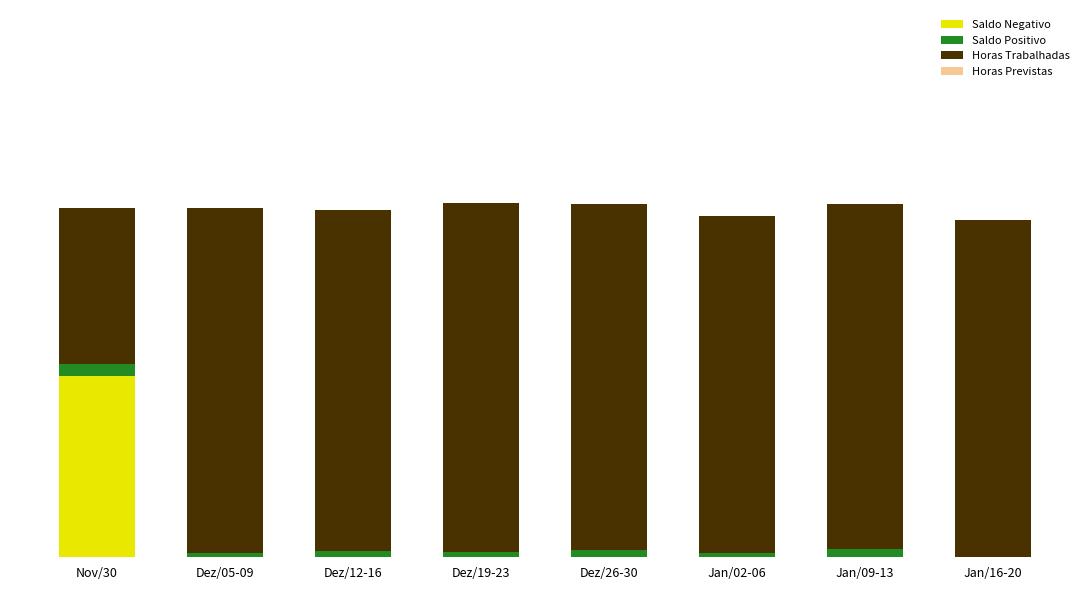

Are the bars grouped side by side (vs. stacked)?

No